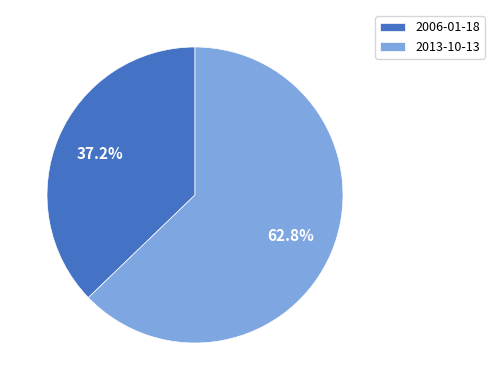

Which slice is the largest?

2013-10-13